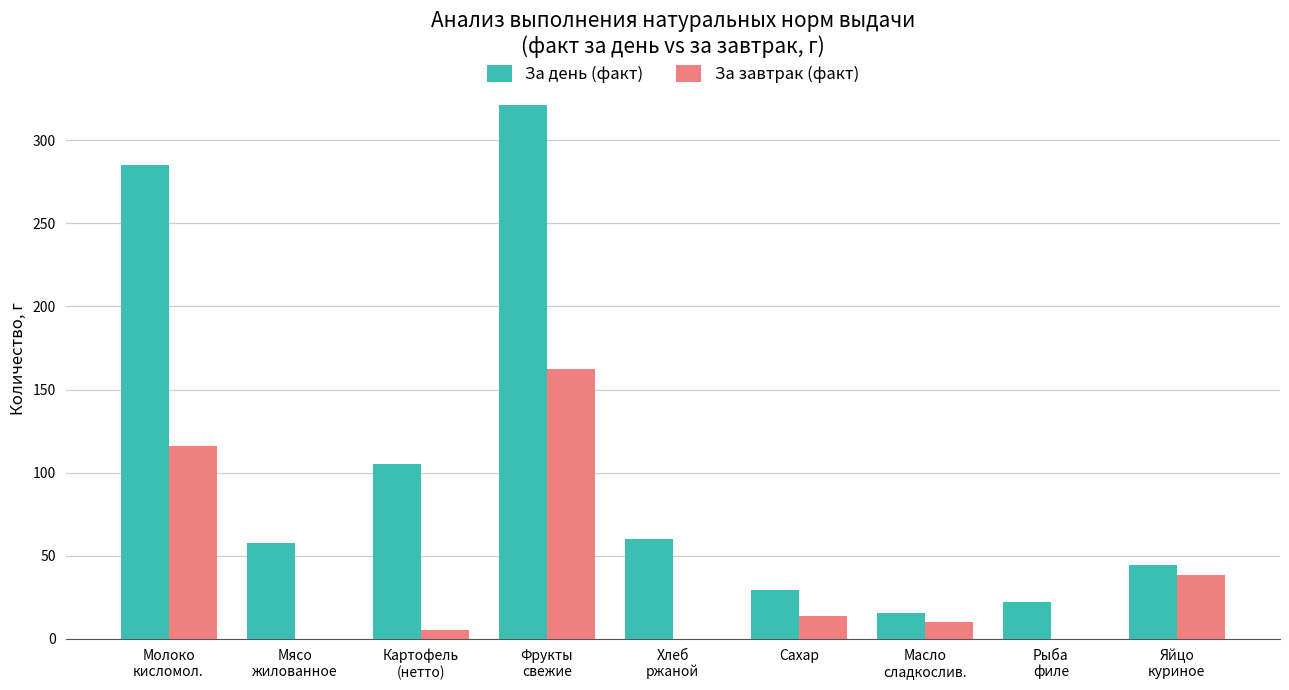

Is it true that За завтрак (факт) equals 116.1 at Молоко
кисломол.?

True